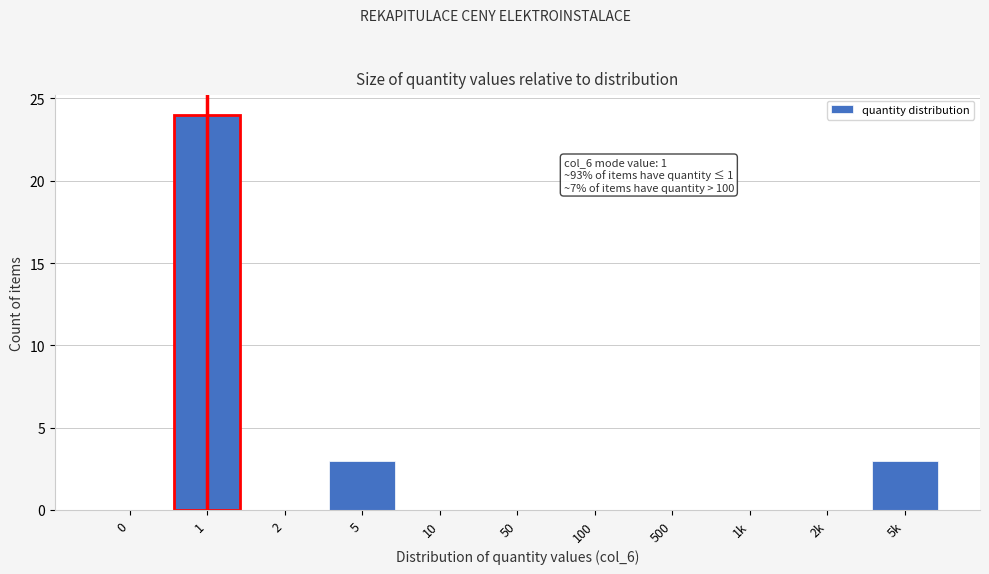

Reading right to left, transcribe all the data shown in this chart.

5k=3	2k=0	1k=0	500=0	100=0	50=0	10=0	5=3	2=0	1=24	0=0